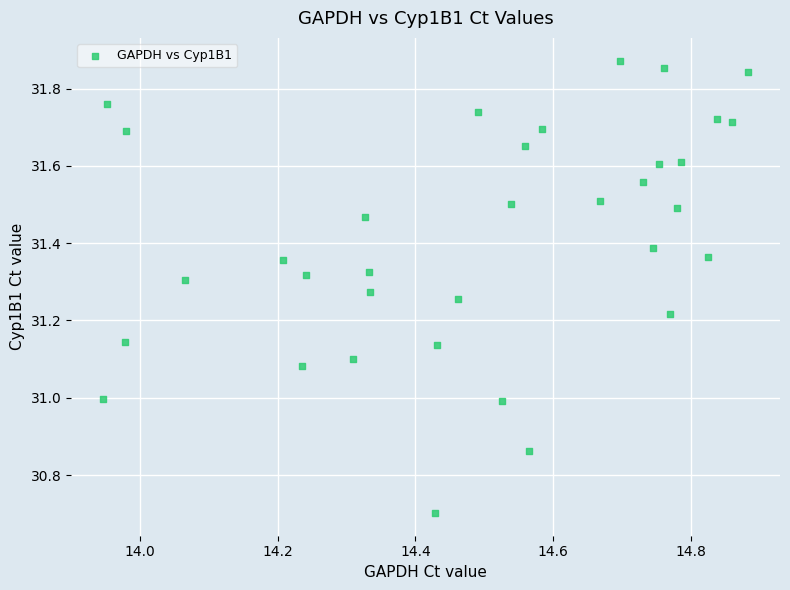

What is the range of Y values (max minus min)?

1.2